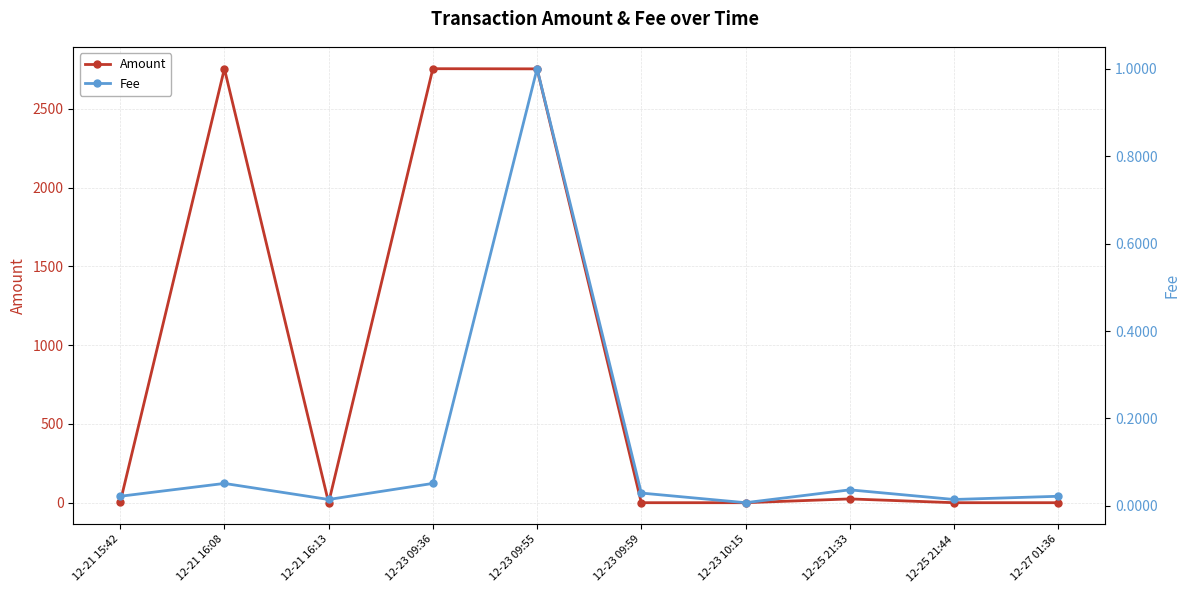

At how many categories does at least one series exceed 2569?

3